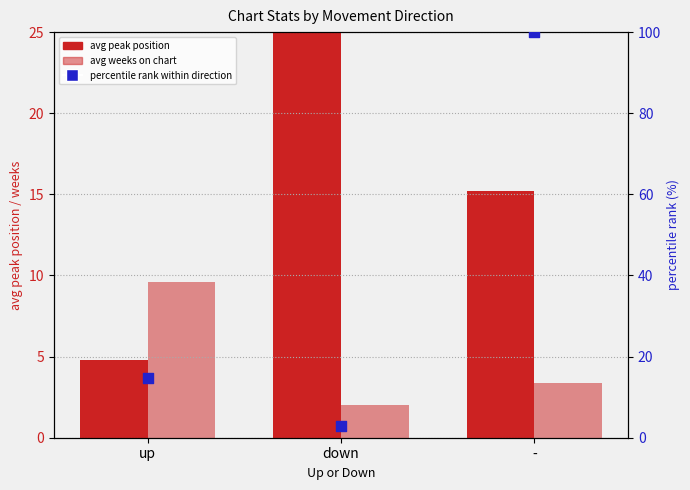

Which series contains the highest Y value?

percentile rank within direction